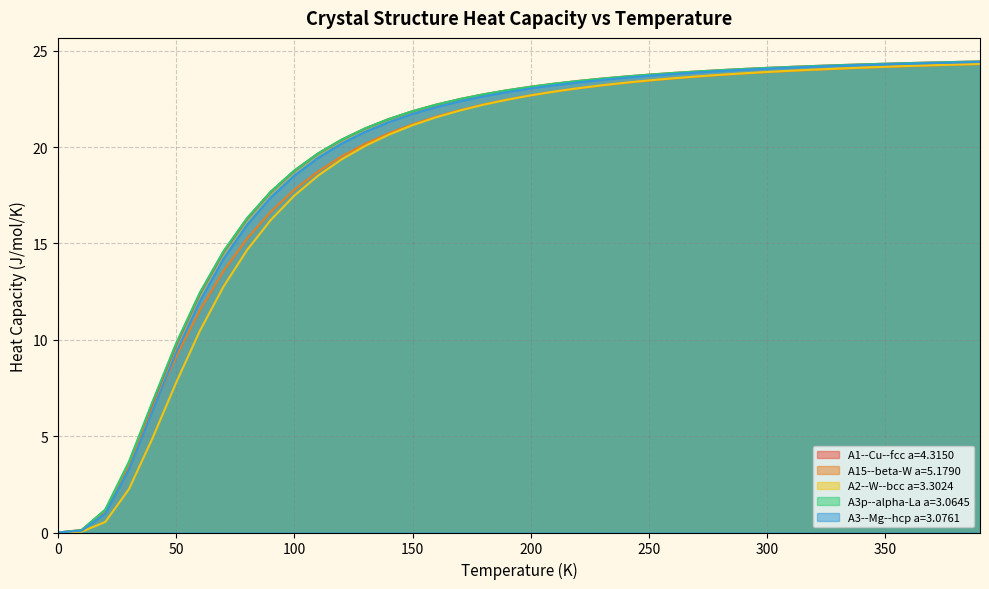

True or false: A1--Cu--fcc a=4.3150 has a value of 10.1 at 300.

False